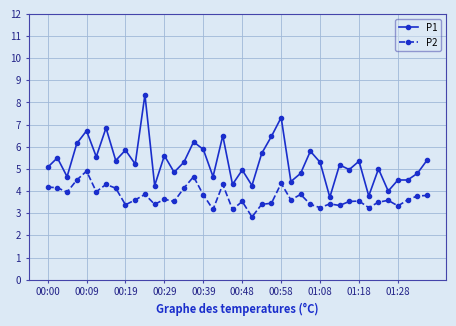

Which series has the largest range (max minus min)?

P1